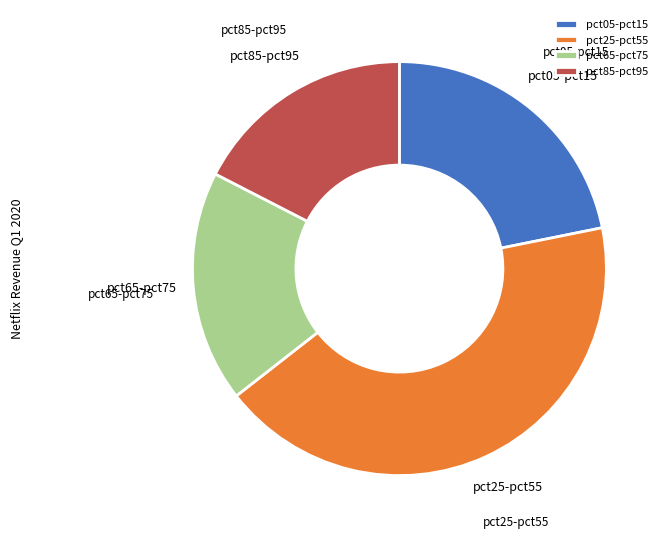

Rank the categories by value from highest to lowest.

pct25-pct55, pct05-pct15, pct65-pct75, pct85-pct95